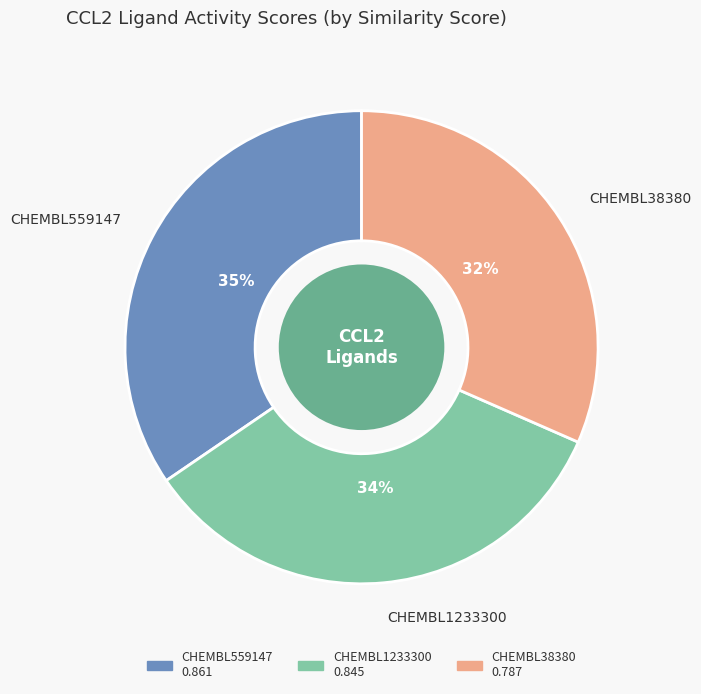

What percentage is the CHEMBL38380 slice, to the nearest percent?

32%